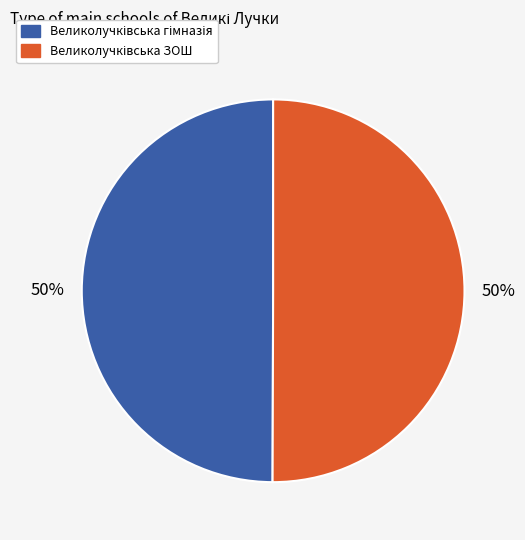

How many slices are in this pie chart?

2